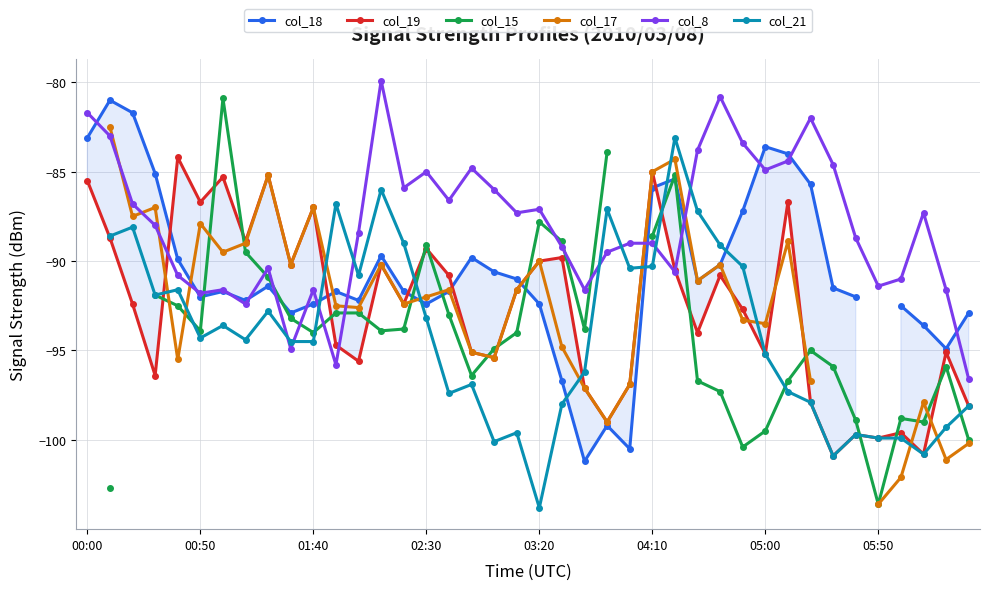

Rank the series at 28 from lowest to highest value.

col_15, col_19, col_18, col_17, col_21, col_8